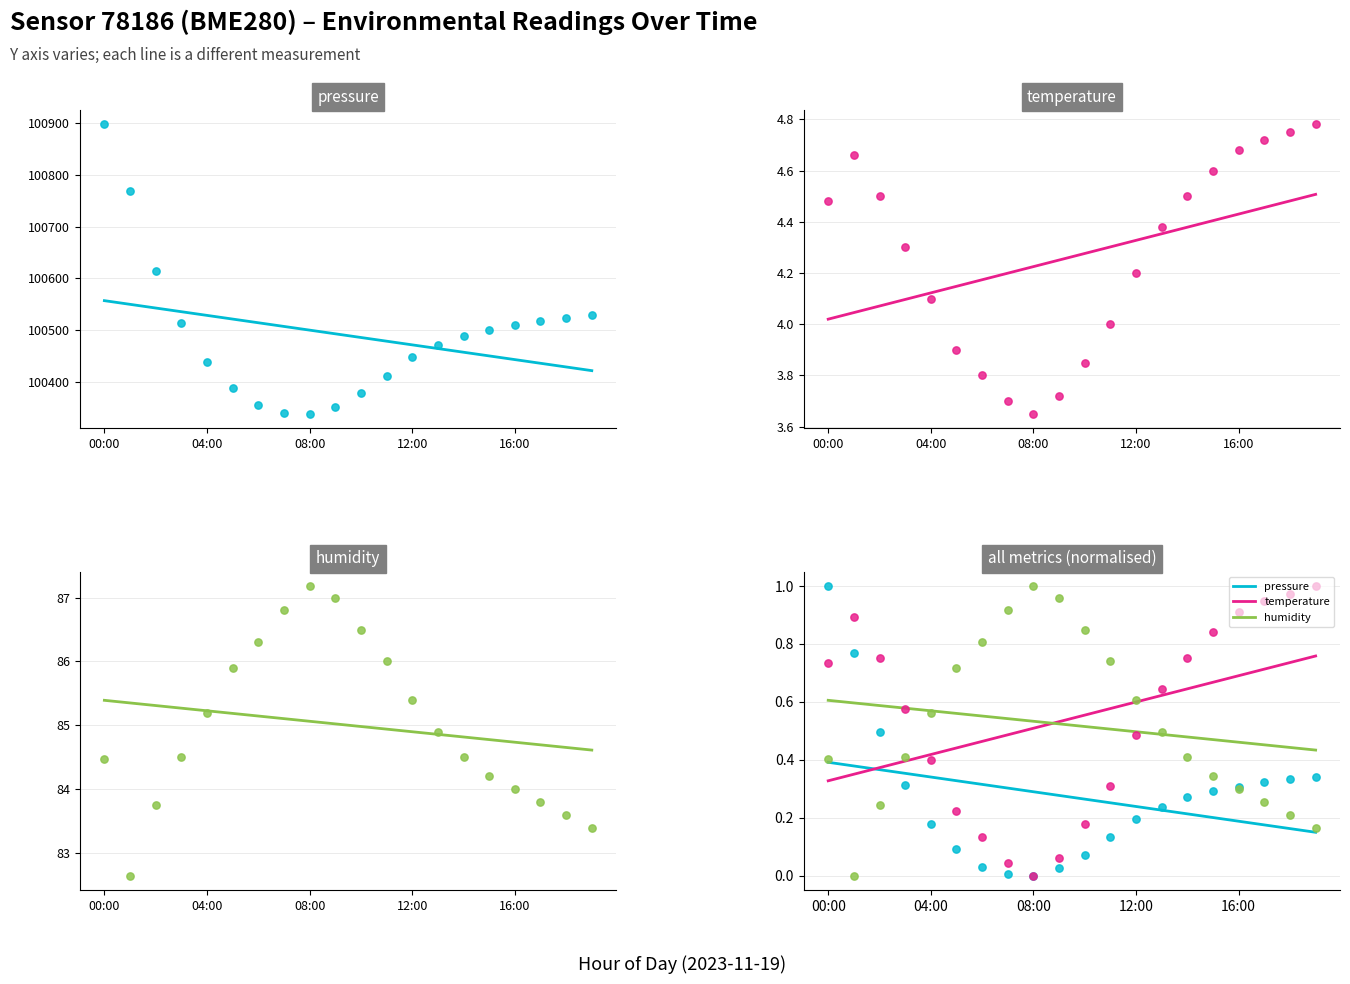

Which series has the largest Y range (max minus min)?

pressure